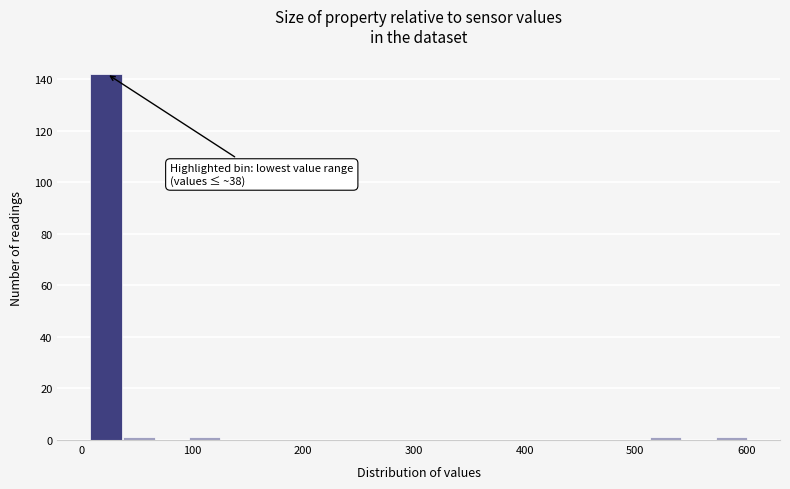

Around what value on the x-axis is the tallest bar? Give the approximate position of its centre, as read against the axis.

20